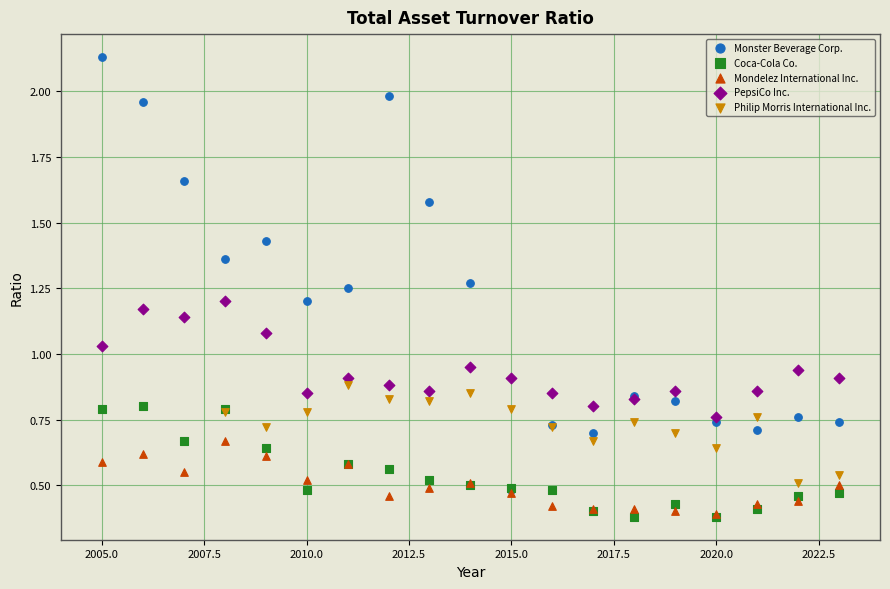

Which series has the widest spread of Y values?

Monster Beverage Corp.